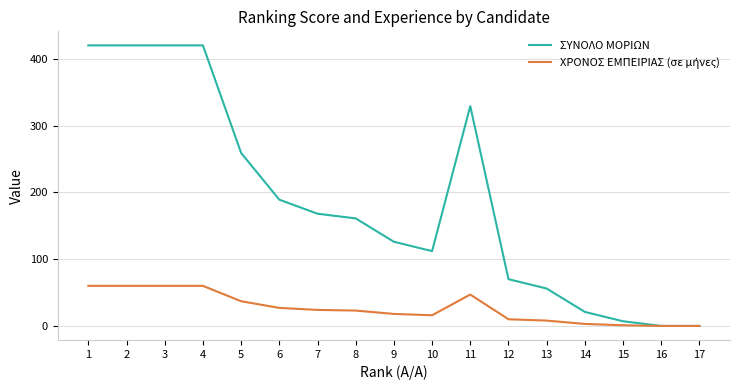

What is the greatest value displayed?

420